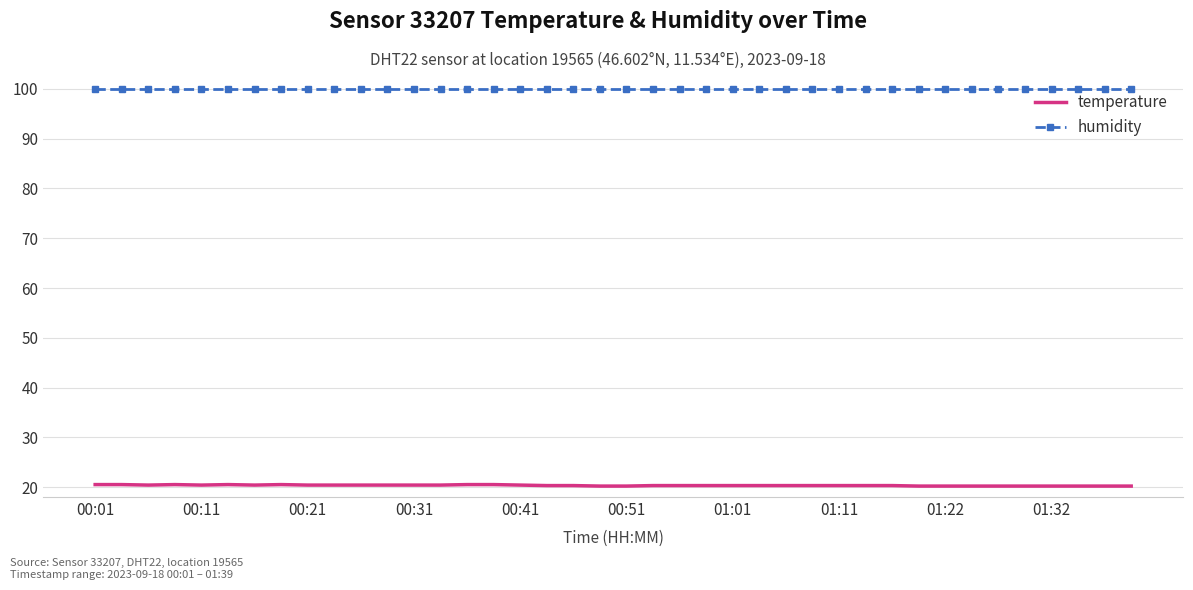

What is the greatest value displayed?

99.9